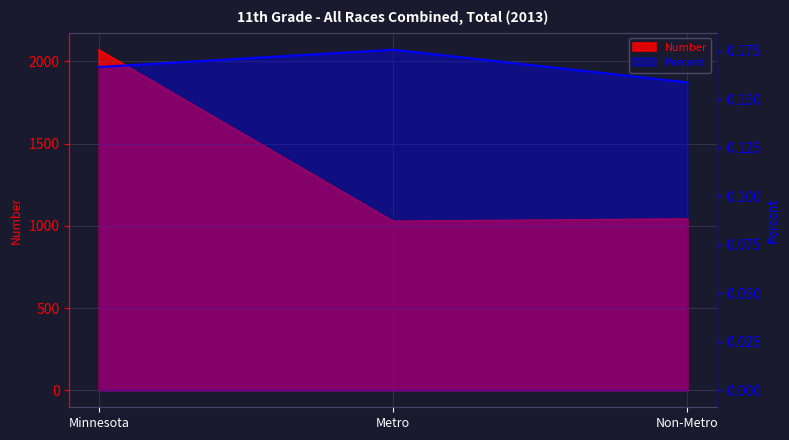

What is the total value across all series at Metro?

1028.2